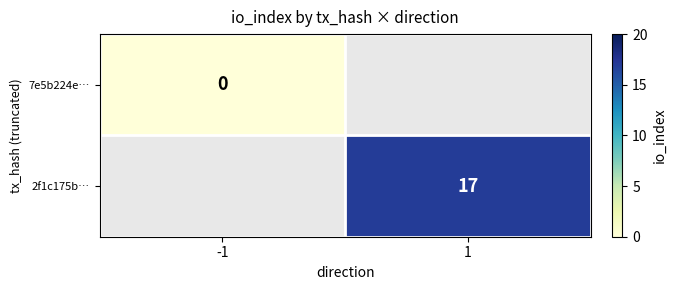

What is the greatest value displayed?

17.0